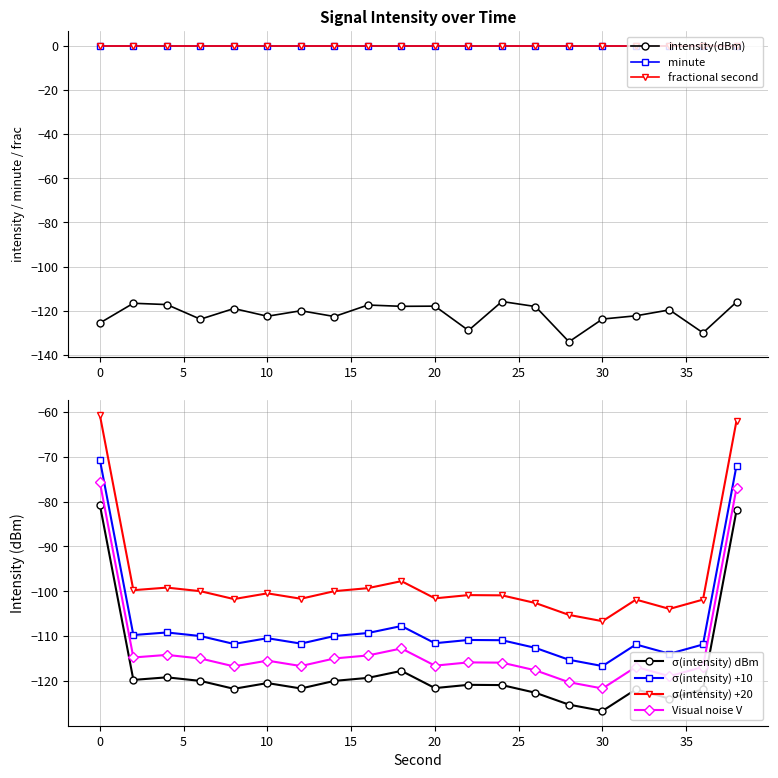

Is it true that fractional_second equals 0.0 at 8?

True